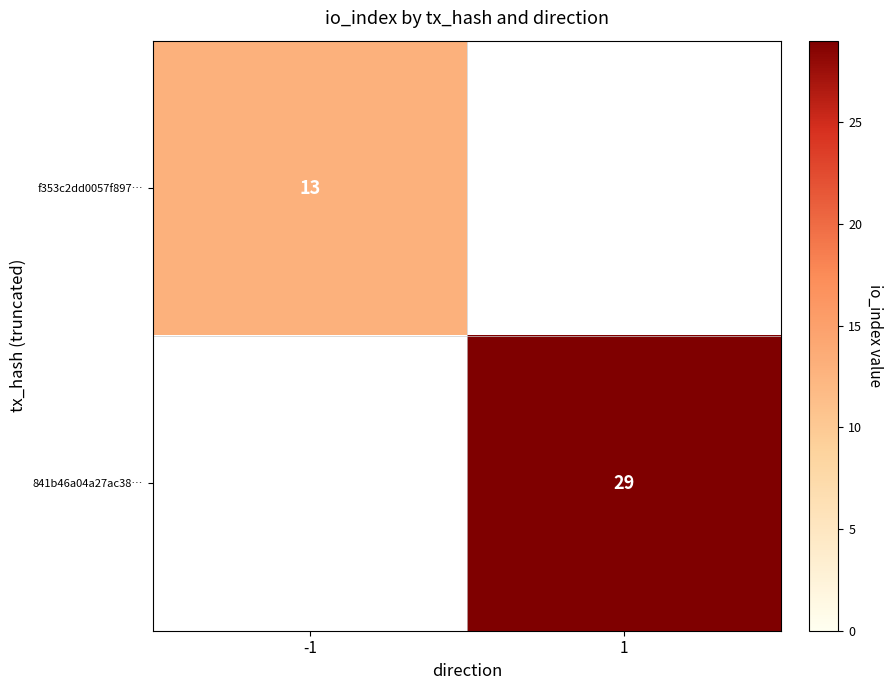

Is it true that f353c2dd0057f897… equals 13 at -1?

True